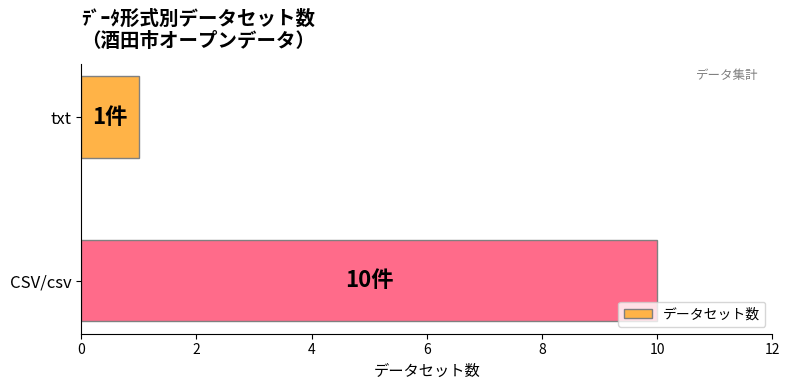

List the labels in order of value, smallest first.

txt, CSV/csv